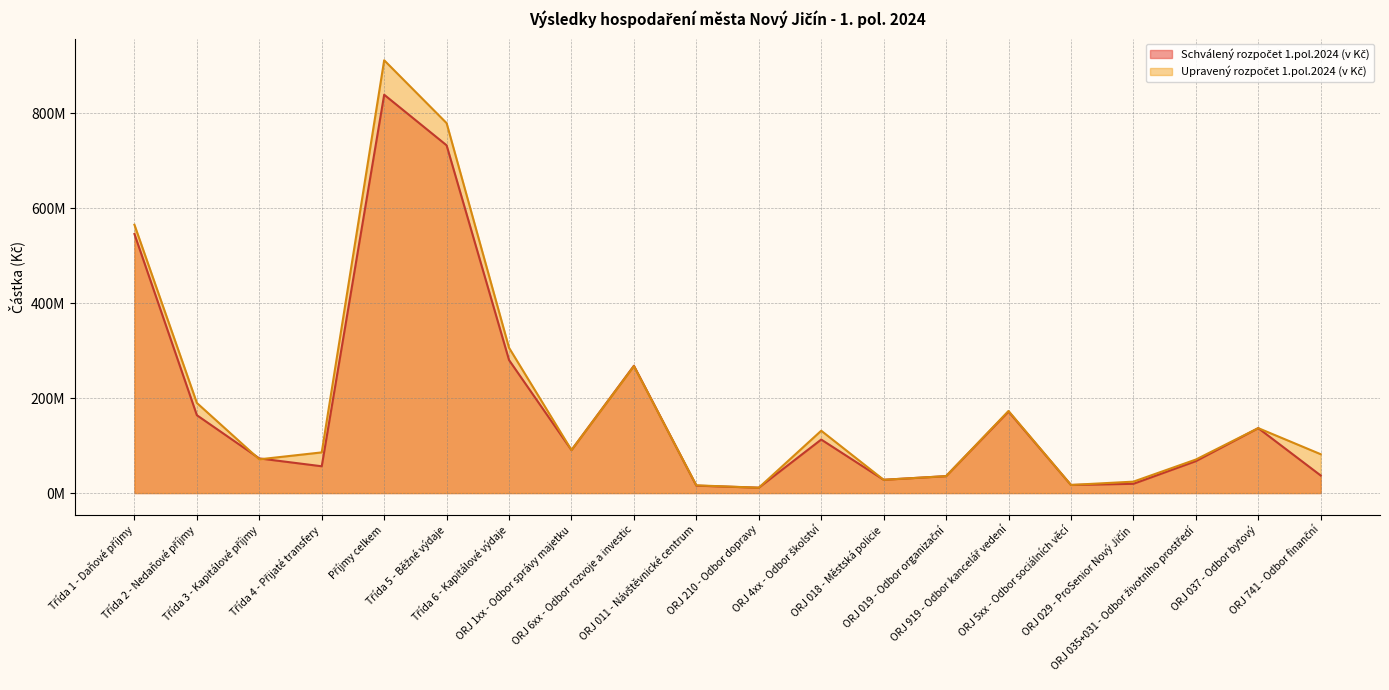

Which series has the largest total across all categories?

Upravený rozpočet 1.pol.2024 (v Kč)